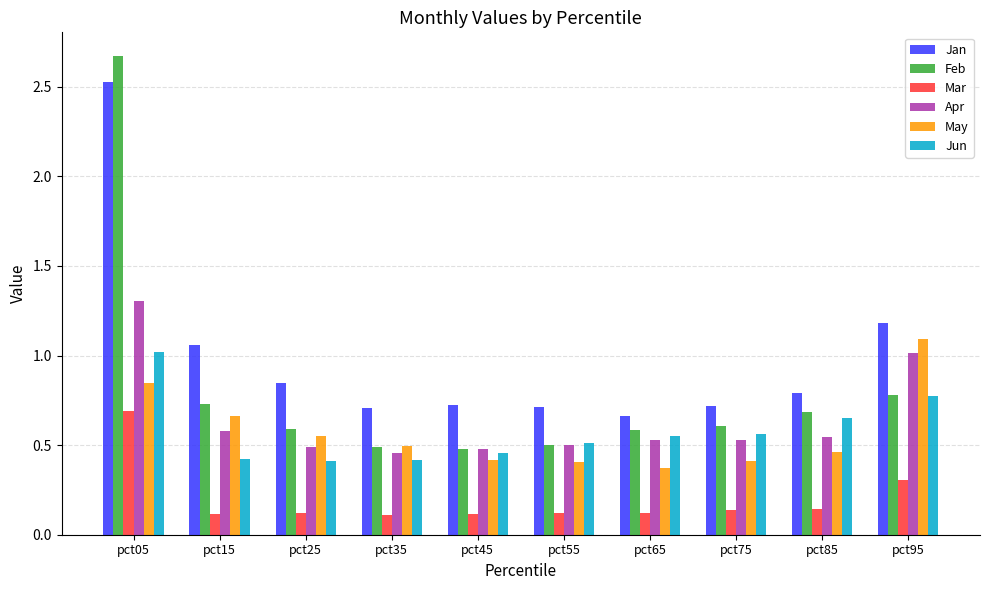

List the series in order of their peak value, lowest first.

Mar, Jun, May, Apr, Jan, Feb